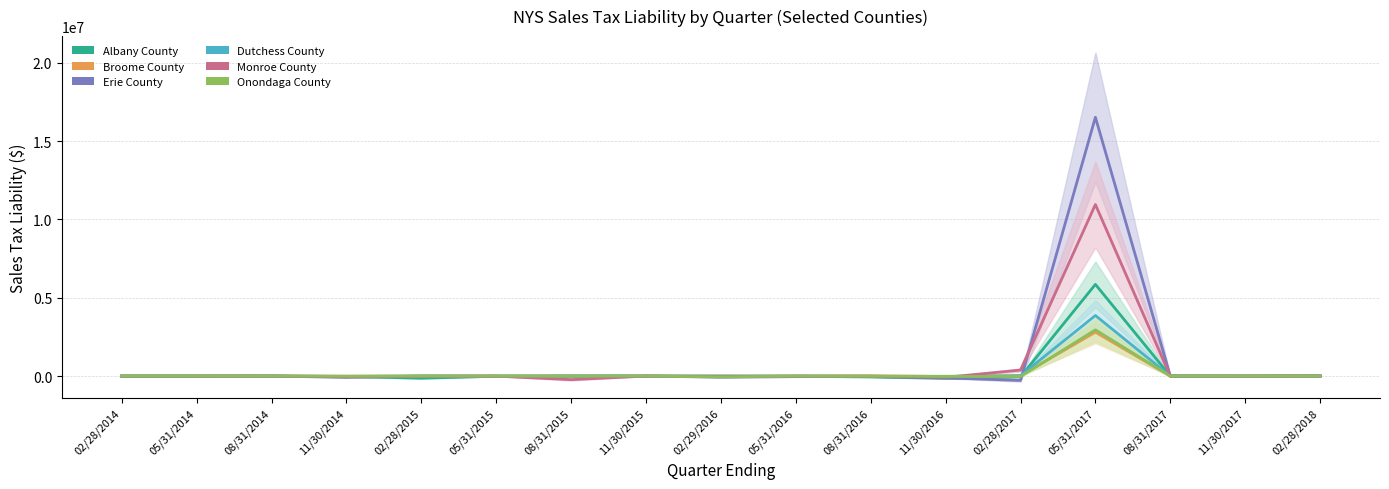

What is the sum of the Erie County values at 08/31/2017 and 11/30/2015?

-2118.1